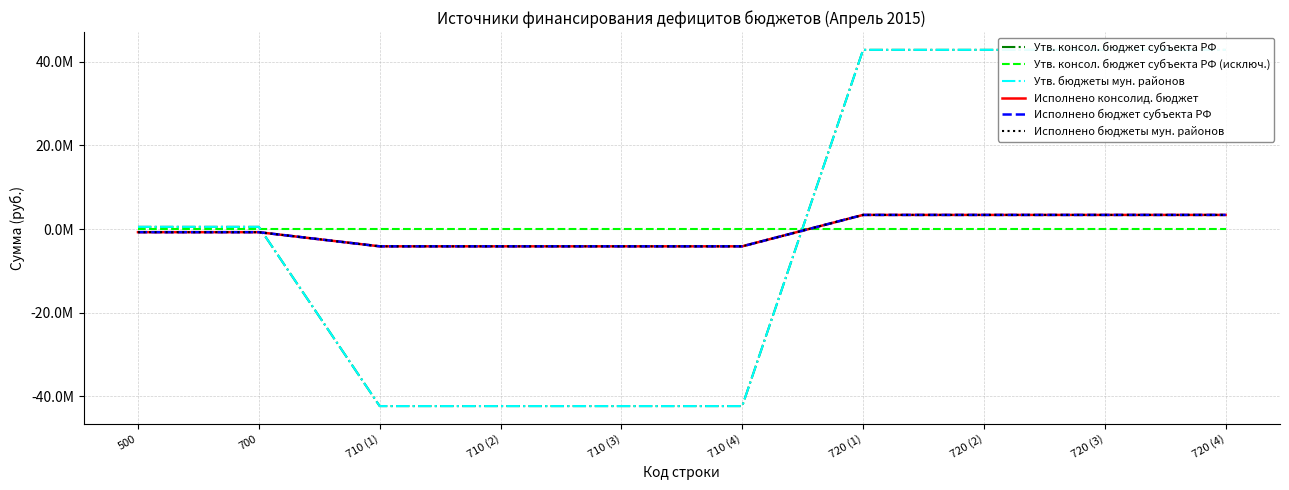

Which category has the lowest value in the Утв. консол. бюджет субъекта РФ series?

710 (1)